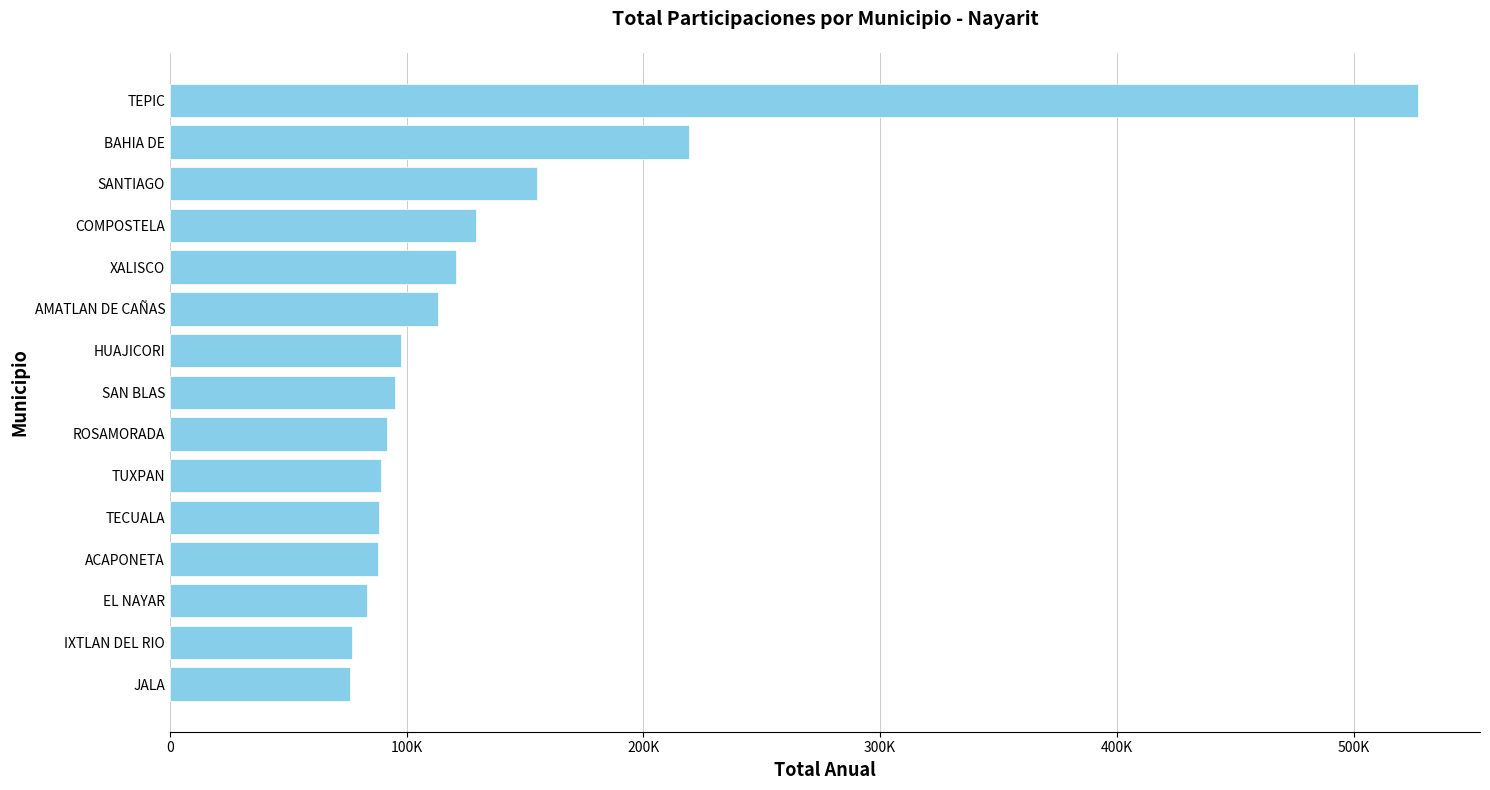

What is the difference between the second highest and minimum values?

143200.7